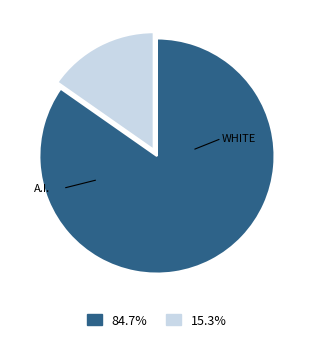

Is there a majority slice in this chart?

Yes